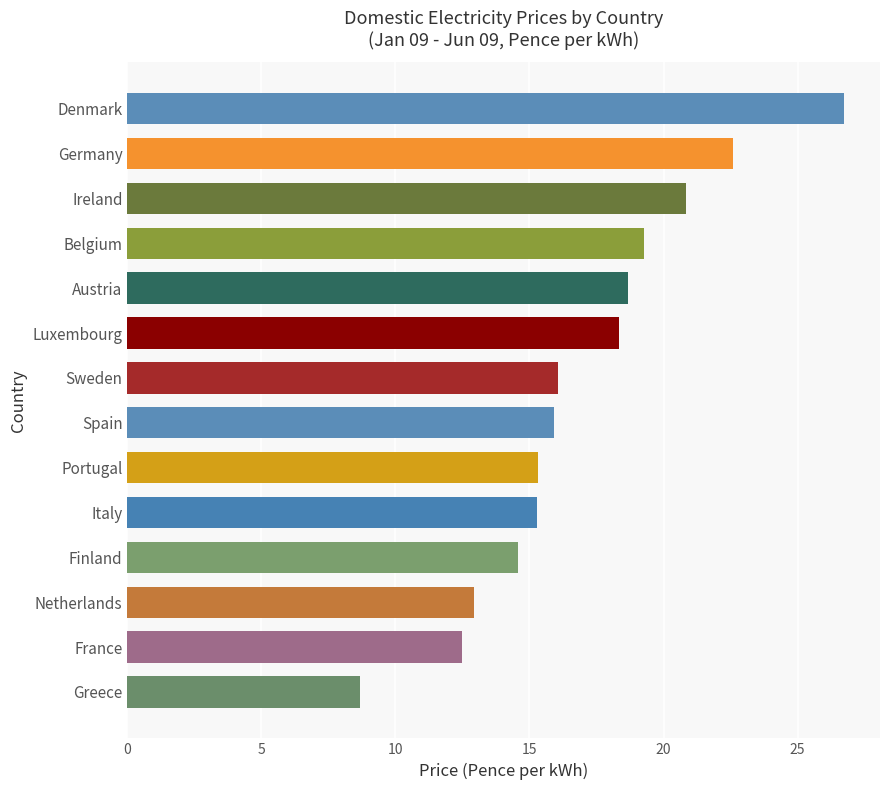

What is the maximum value shown in the chart?

26.7